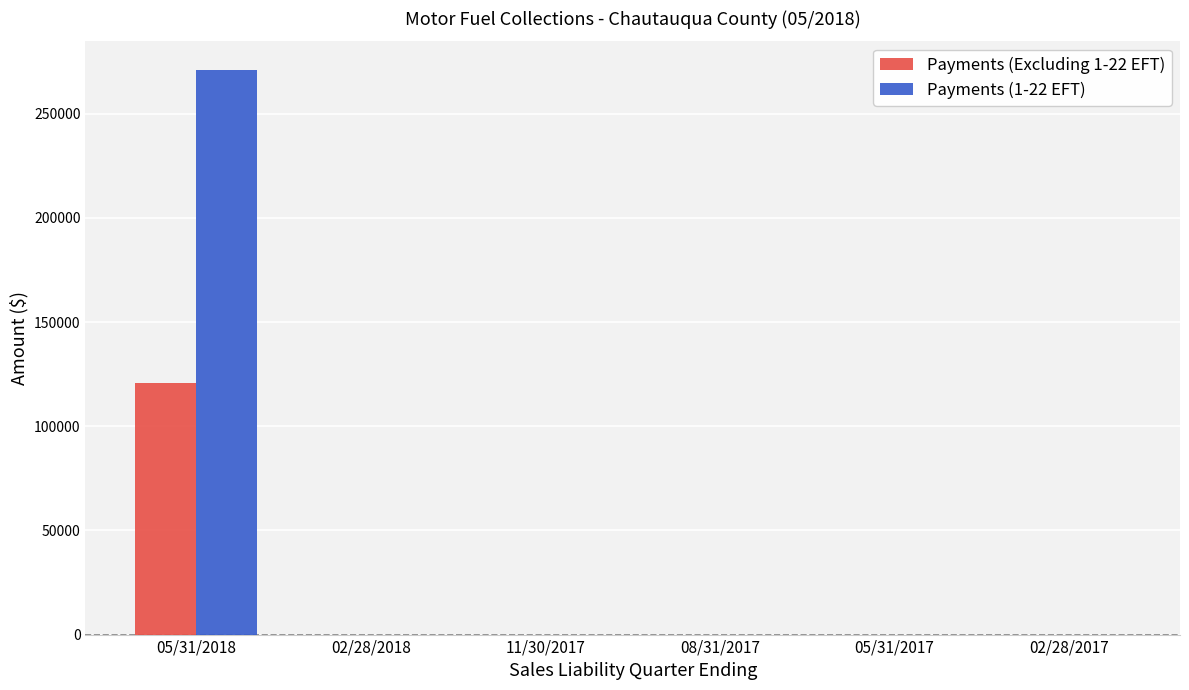

What is the sum of the Payments (Excluding 1-22 EFT) values at 05/31/2017 and 05/31/2018?

120534.5